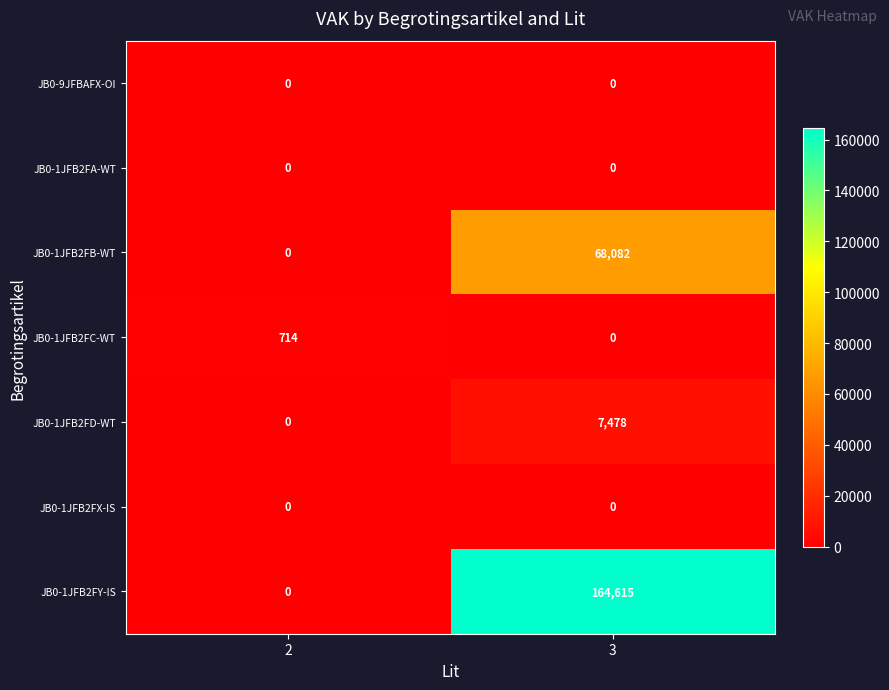

The JB0-1JFB2FC-WT series shows 0 at 3. True or false?

True